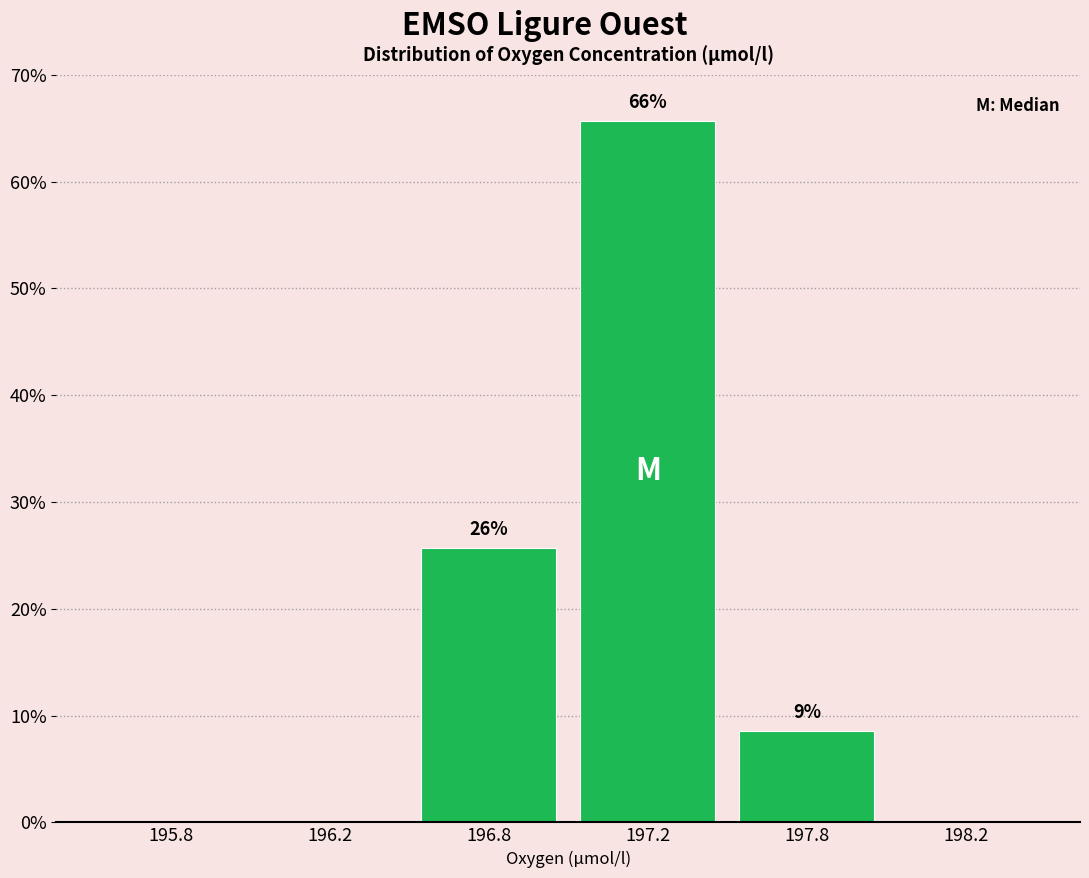

Are the bars horizontal?

No